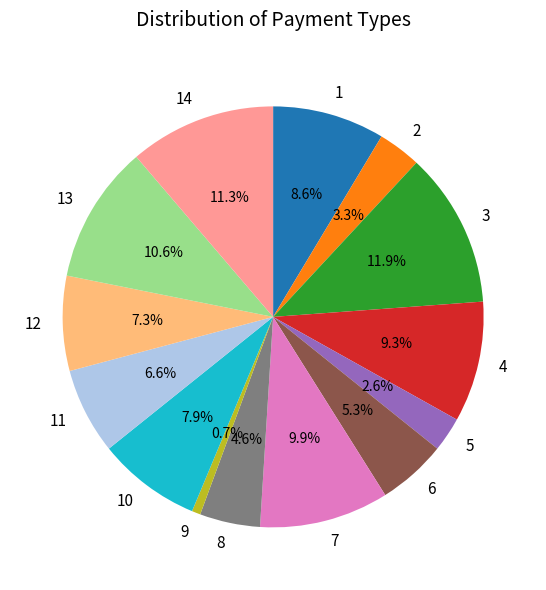

To the nearest percent, what is the difference between the largest and smallest slice percentages?

11%